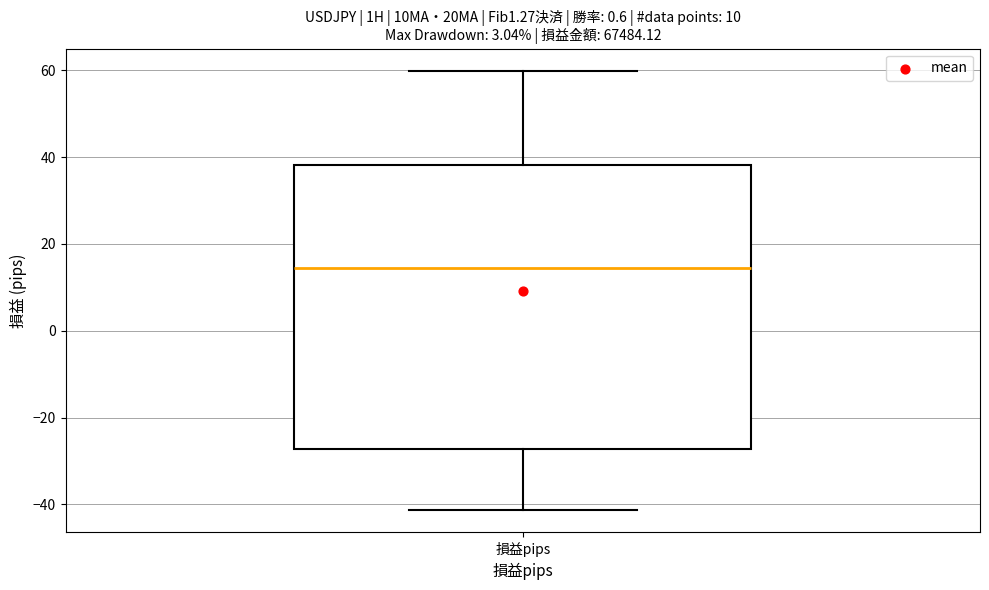

Where does the median line of the box for 損益pips sit on the y-axis? The values are not printed on the chart, so give them approximately, as read against the axis.

14